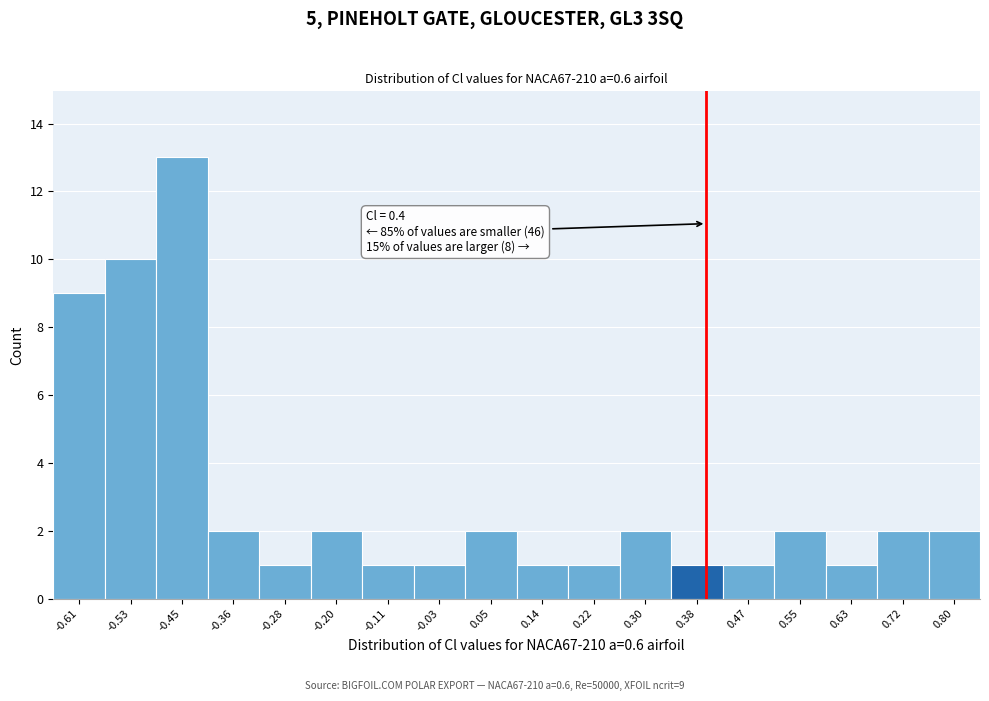

Over which range of the x-axis is the bar tallest?

-0.49 to -0.41